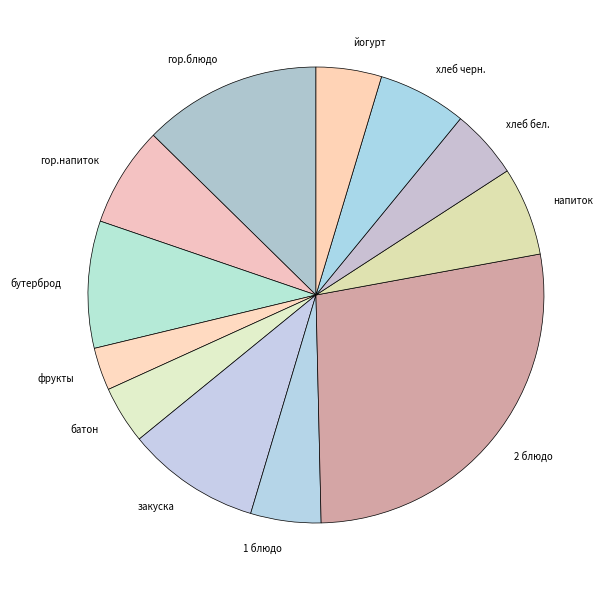

Which slice is the smallest?

фрукты